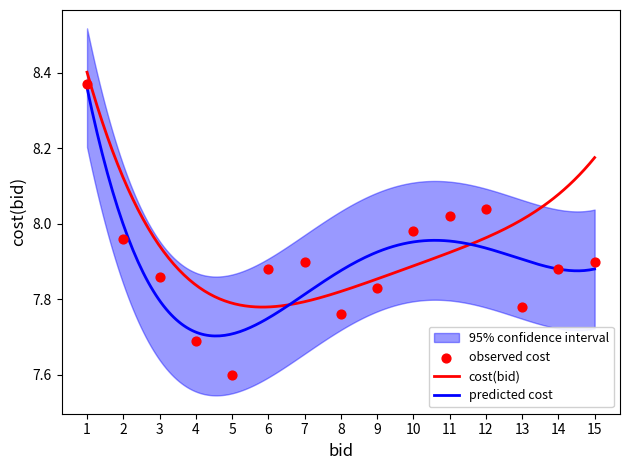

Approximately how many times larger is the value at 10 compared to 13?

1.0